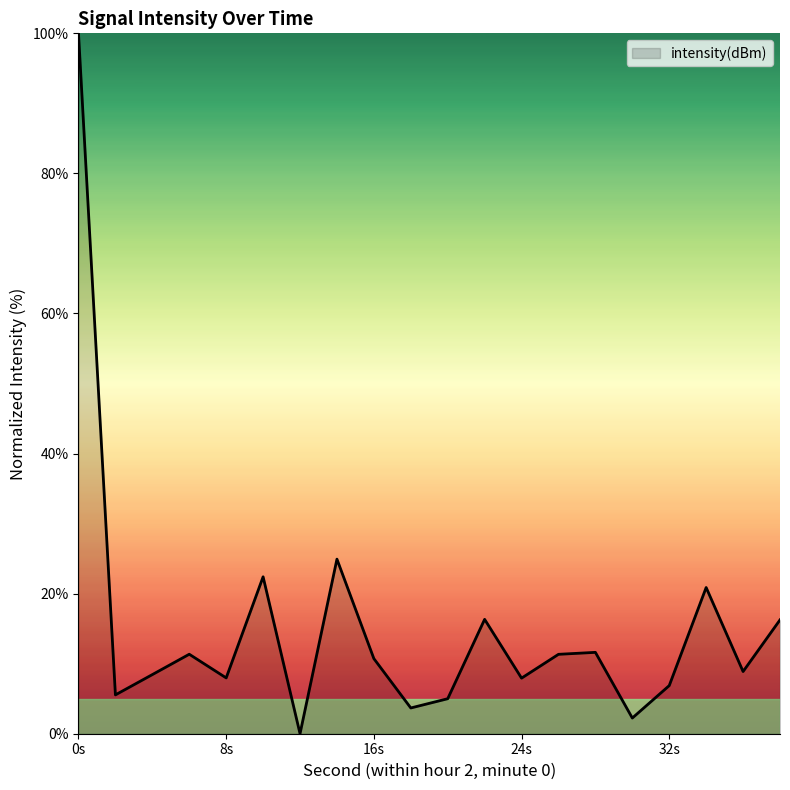

How many lines are shown in the chart?

1